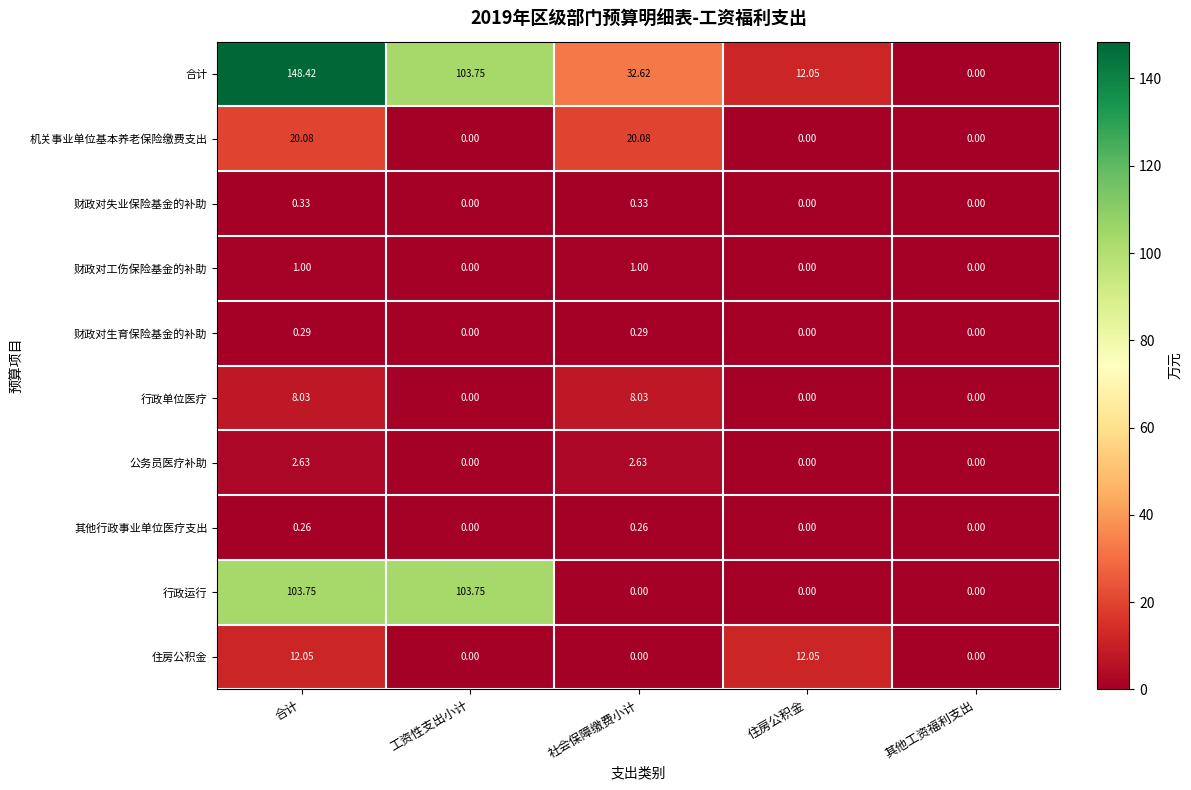

At which category is the sum across all series the highest?

合计